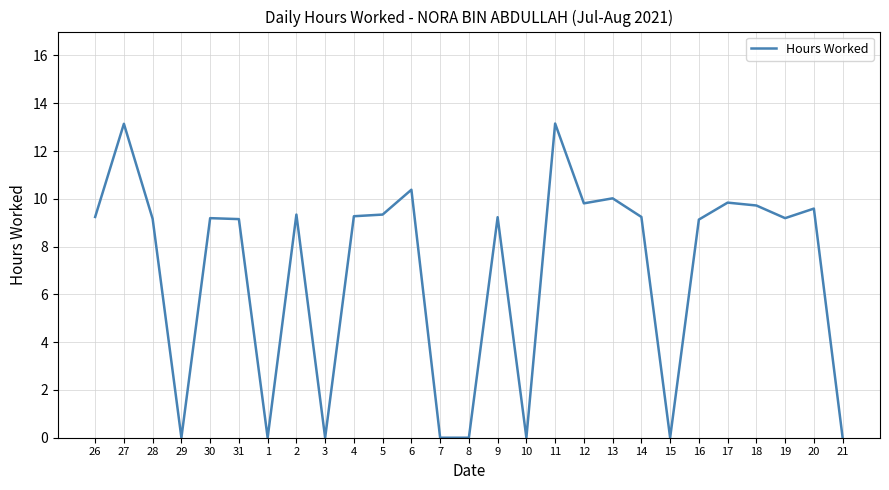

What position from the left is 29?

4